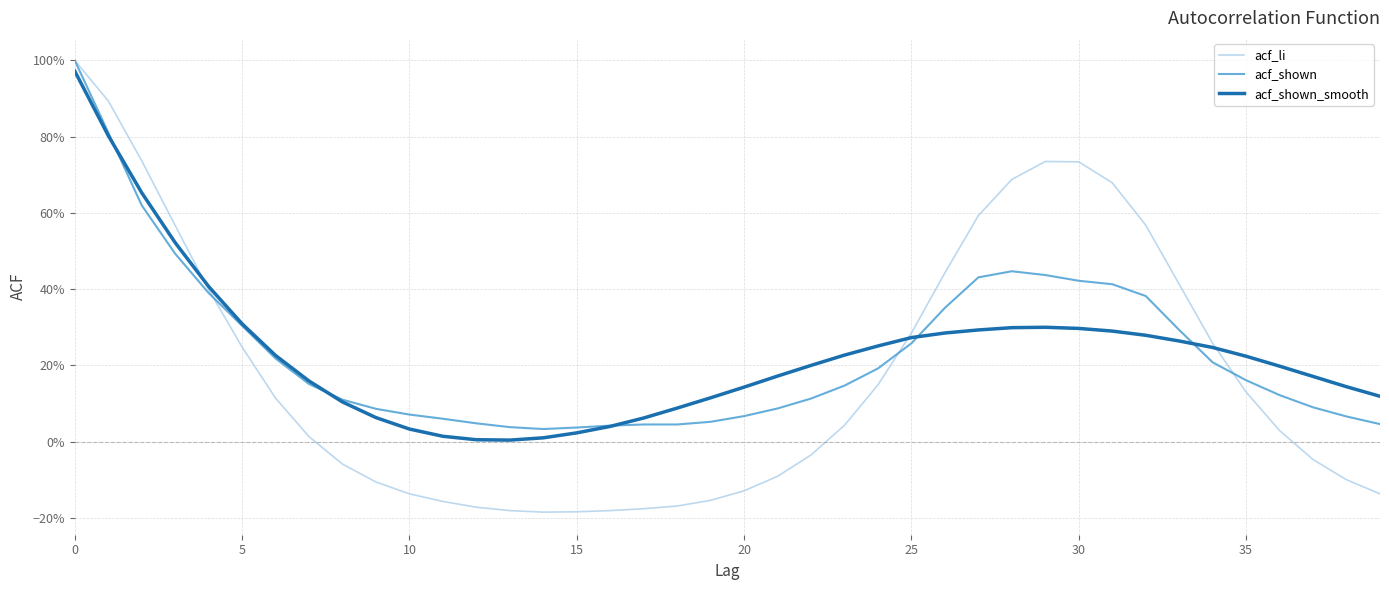

Which series has the widest spread of values?

acf_li